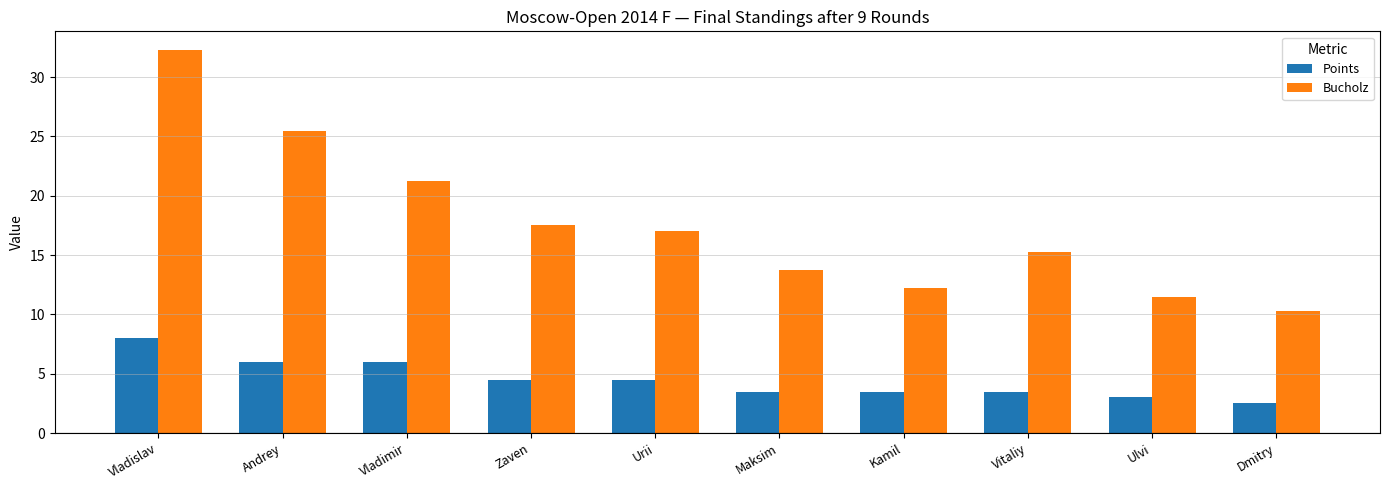

Are the bars grouped side by side (vs. stacked)?

Yes